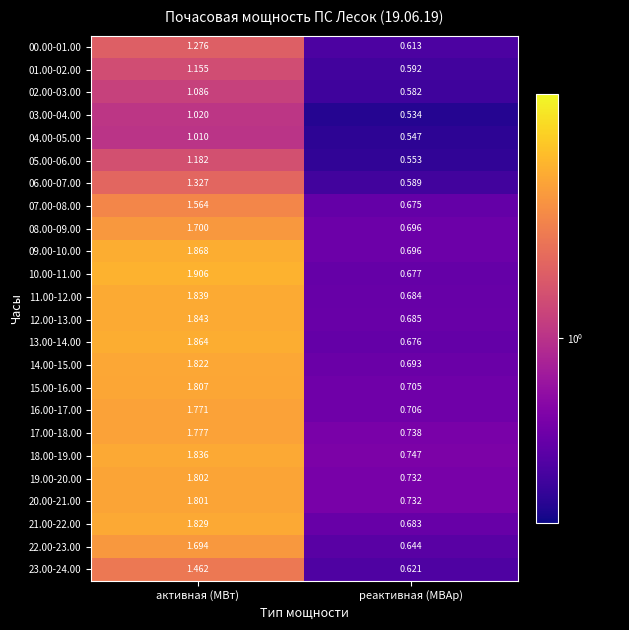

At which category is the sum across all series the highest?

активная (МВт)